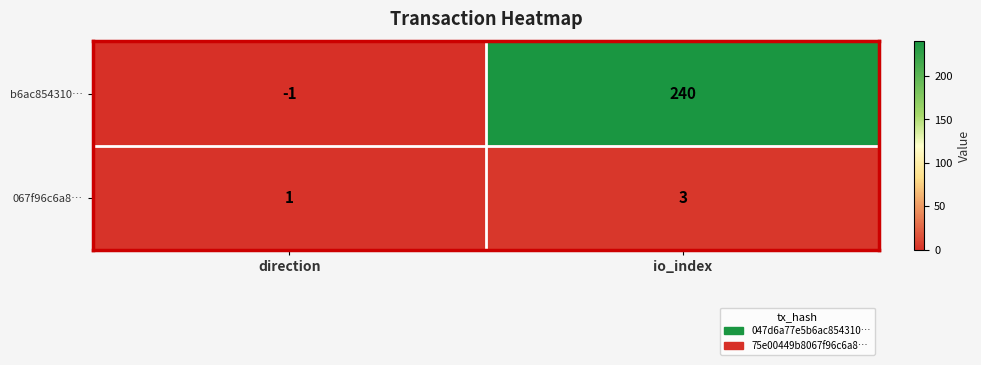

Which series has the widest spread of values?

b6ac854310…